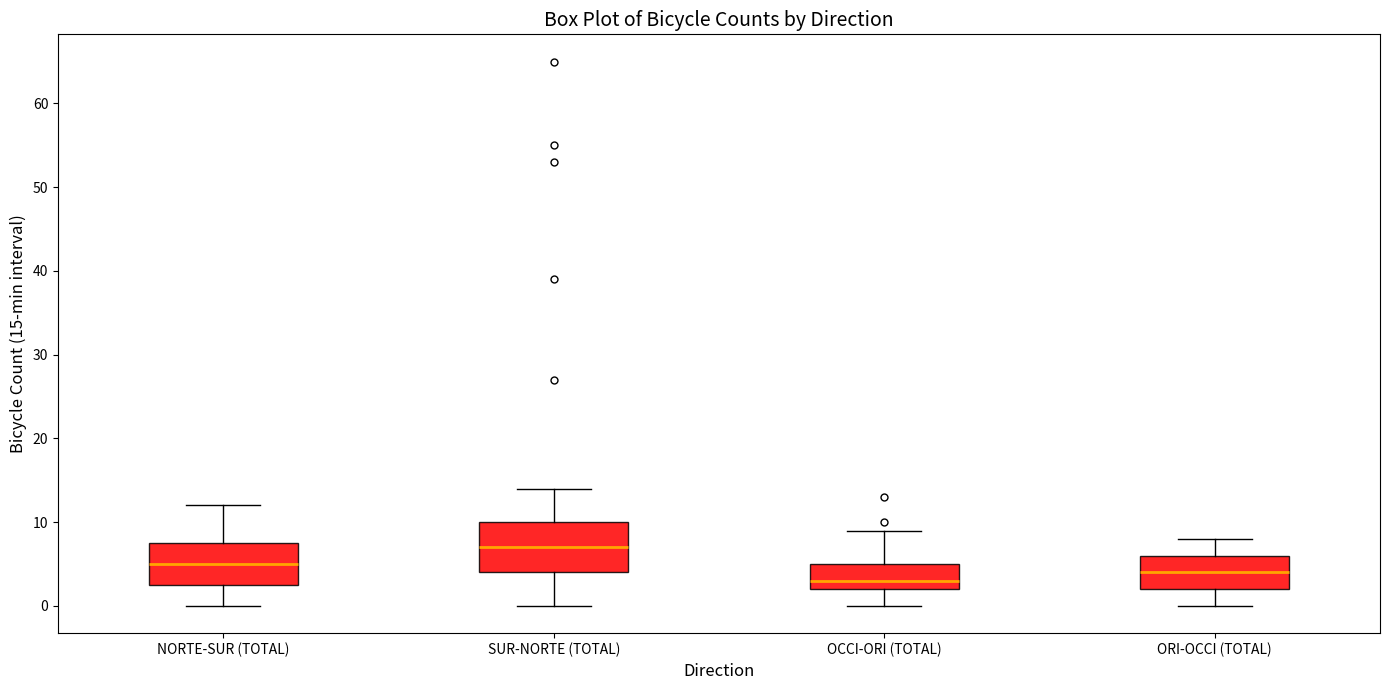

Which box has the lowest median line?

OCCI-ORI (TOTAL)